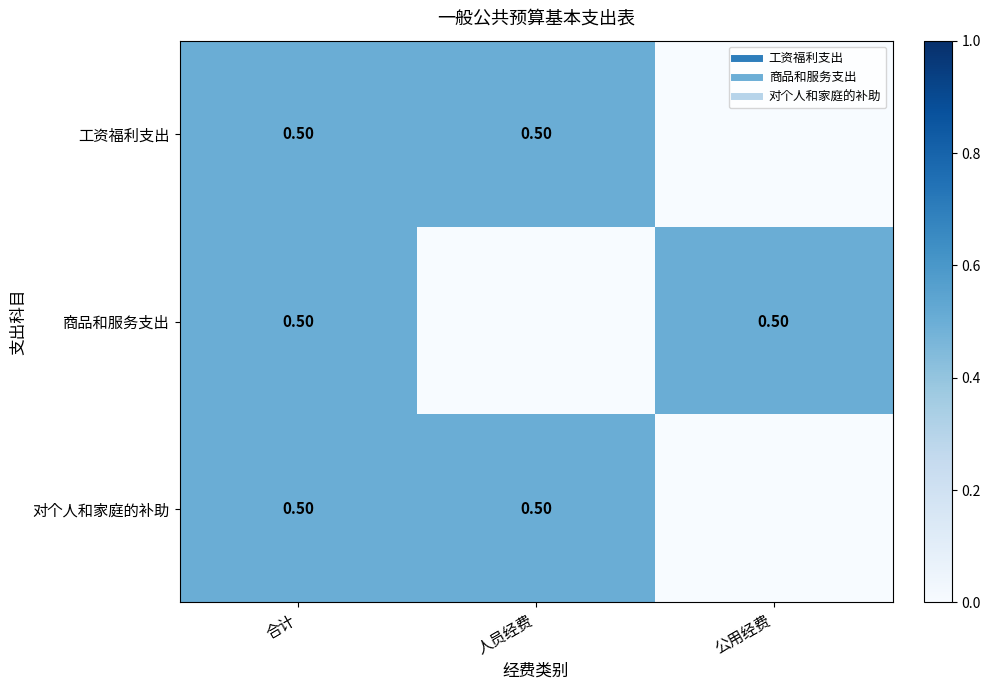

Which category has the lowest value across all series?

公用经费